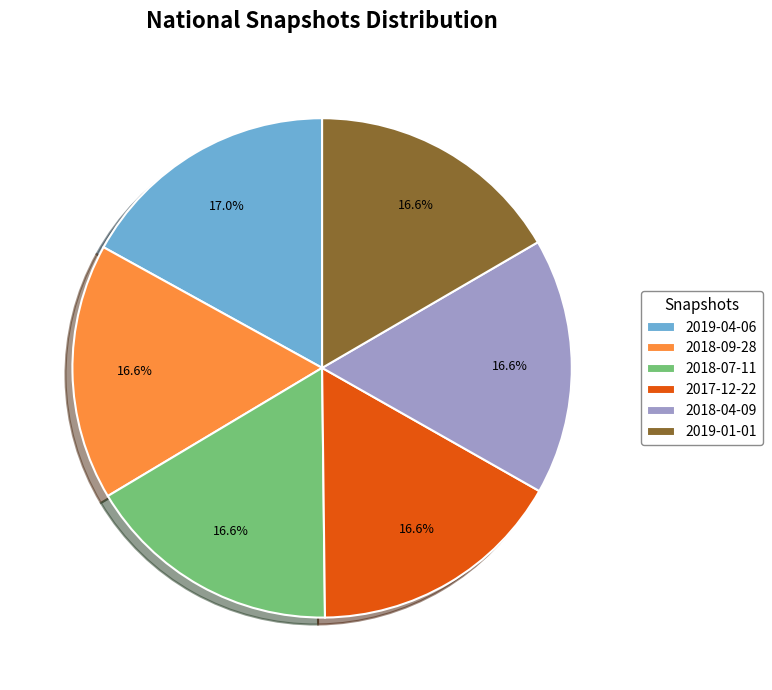

To the nearest percent, what percentage of the pie is 2018-09-28?

17%